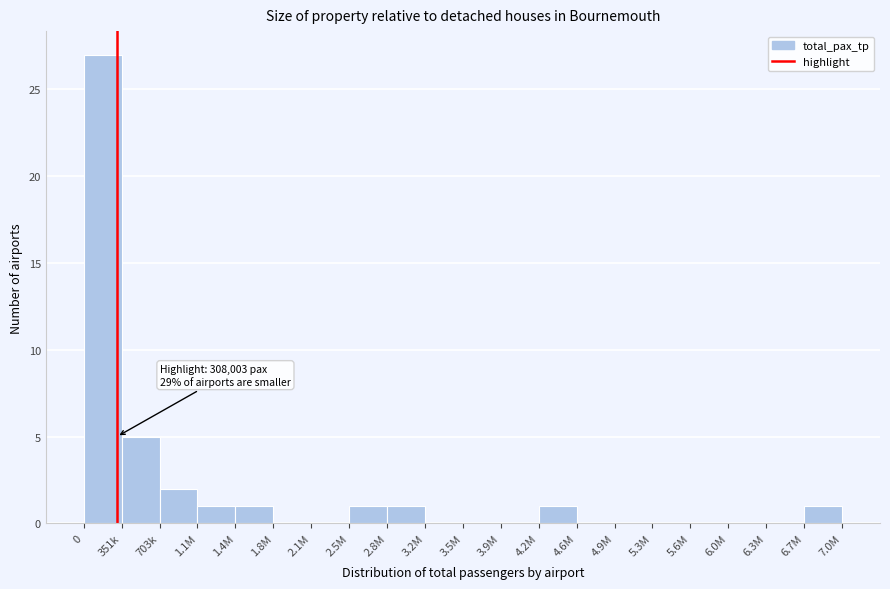

Reading left to right, extract all data points from this chart.

0=27	351k=5	703k=2	1.1M=1	1.4M=1	1.8M=0	2.1M=0	2.5M=1	2.8M=1	3.2M=0	3.5M=0	3.9M=0	4.2M=1	4.6M=0	4.9M=0	5.3M=0	5.6M=0	6.0M=0	6.3M=0	6.7M=1